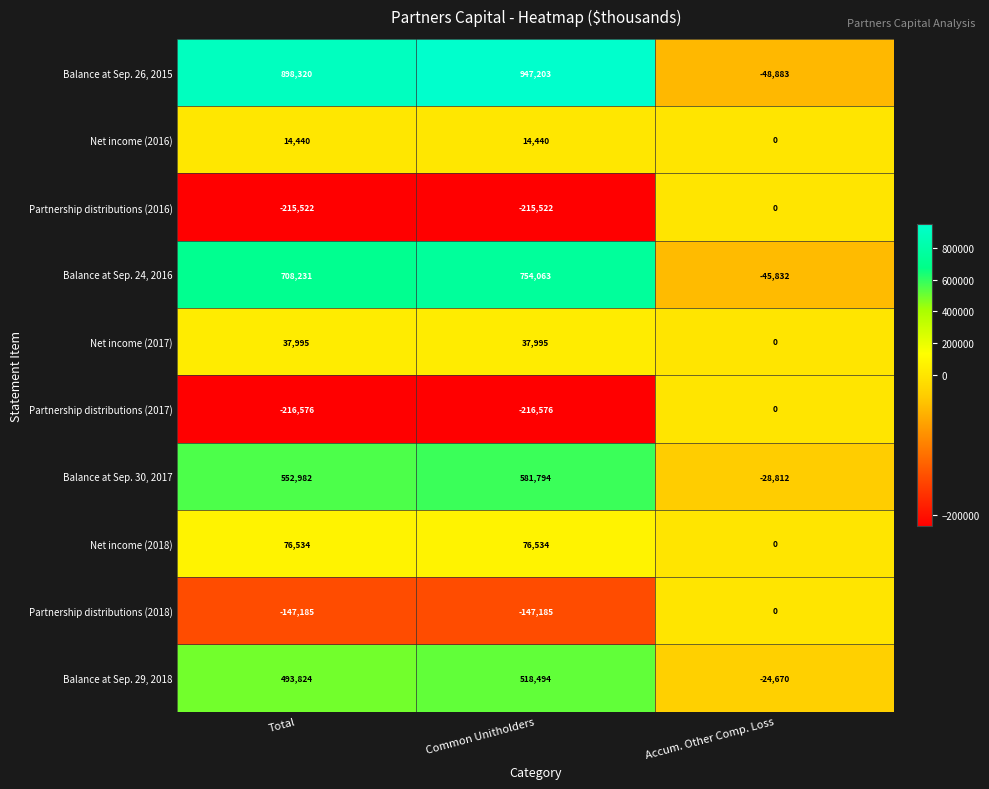

How many data points does each series have?

3